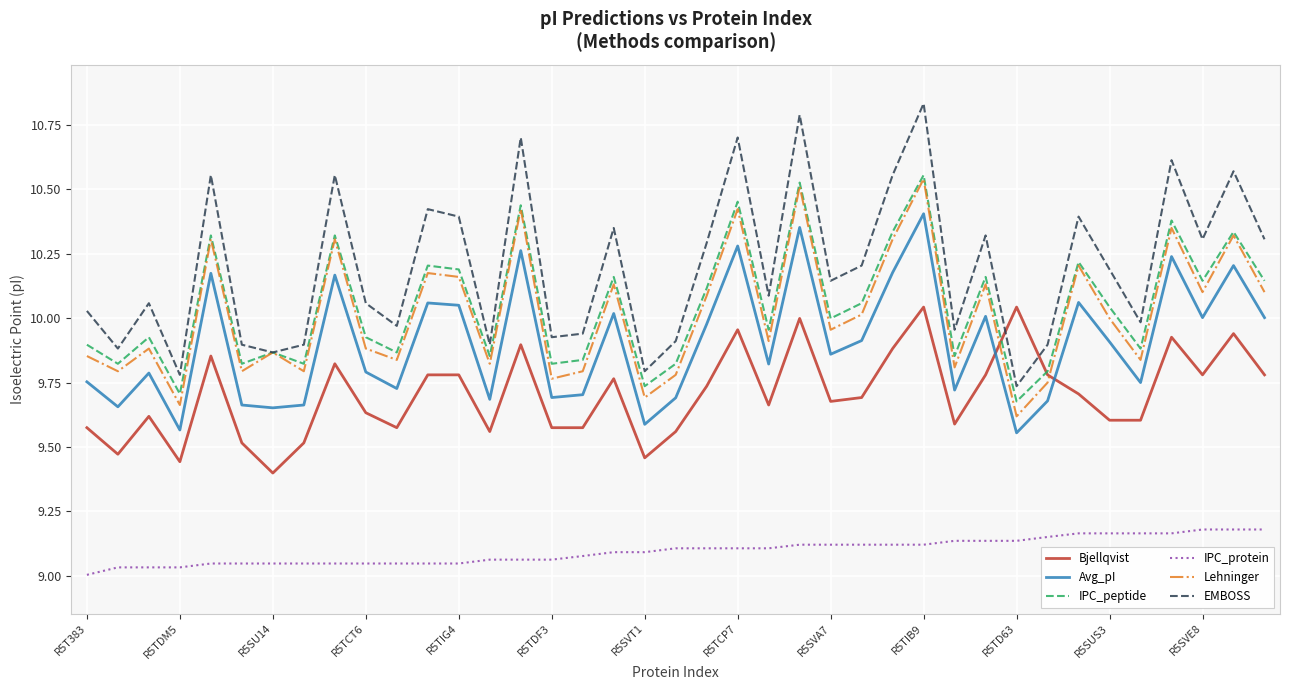

True or false: IPC_protein and Avg_pI cross at least once.

False